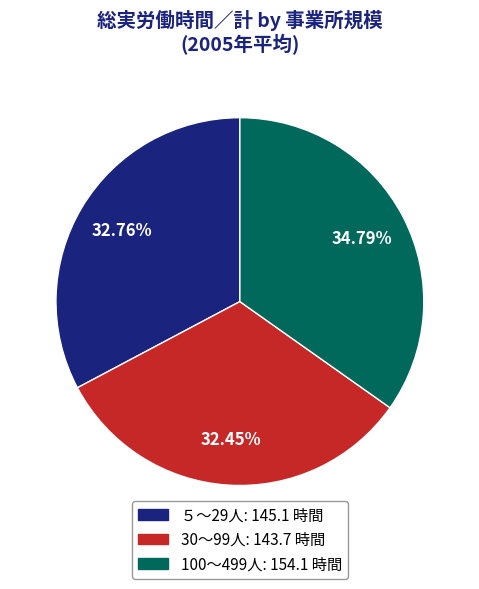

Approximately how many times larger is the value at 100～499人 compared to 30～99人?

1.1